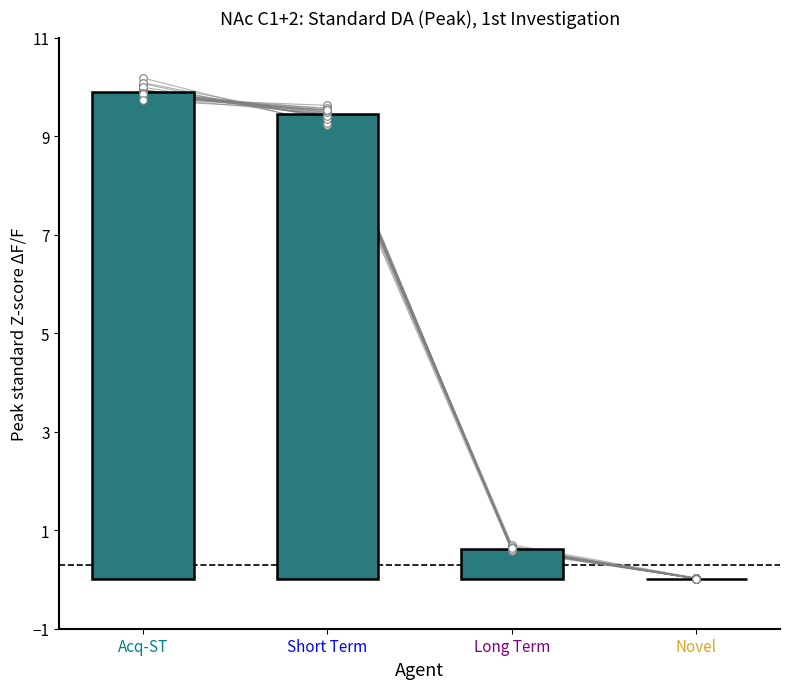

What is the ratio of the value at Short Term to the value at Acq-ST?

1.0